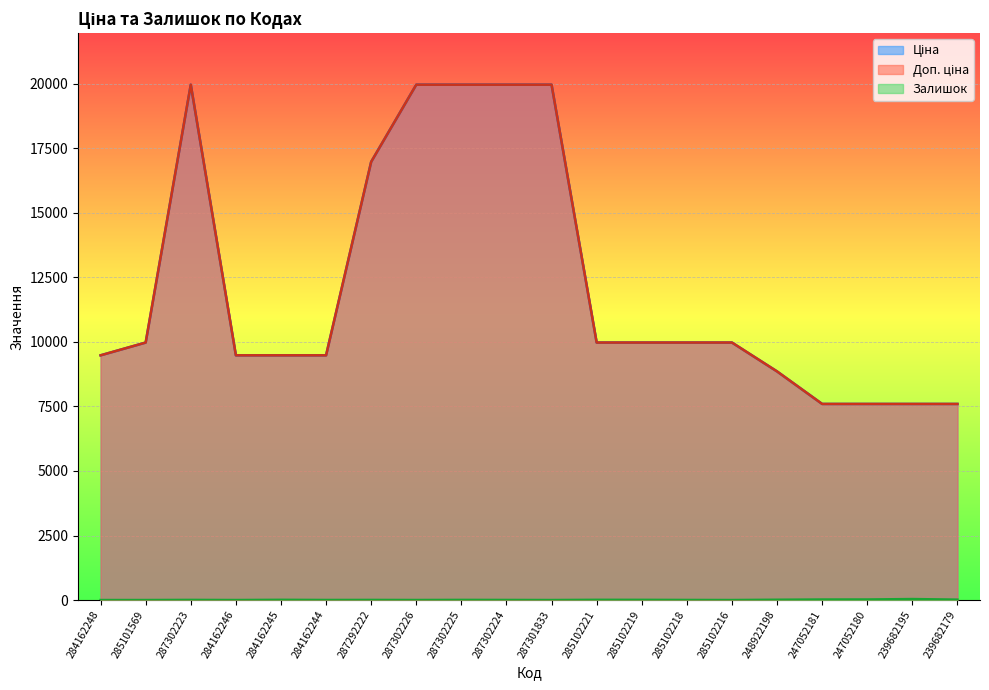

Where is the first local maximum for Ціна?

287302223